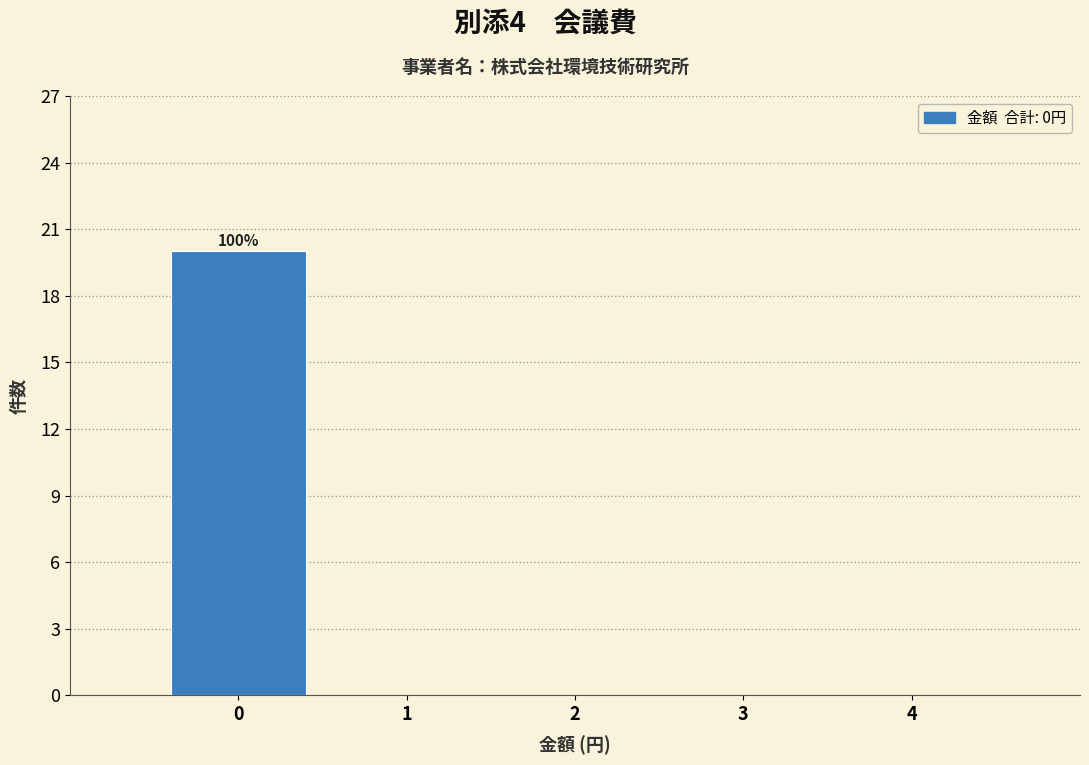

Over which range of the x-axis is the bar tallest?

-0.5 to 0.5